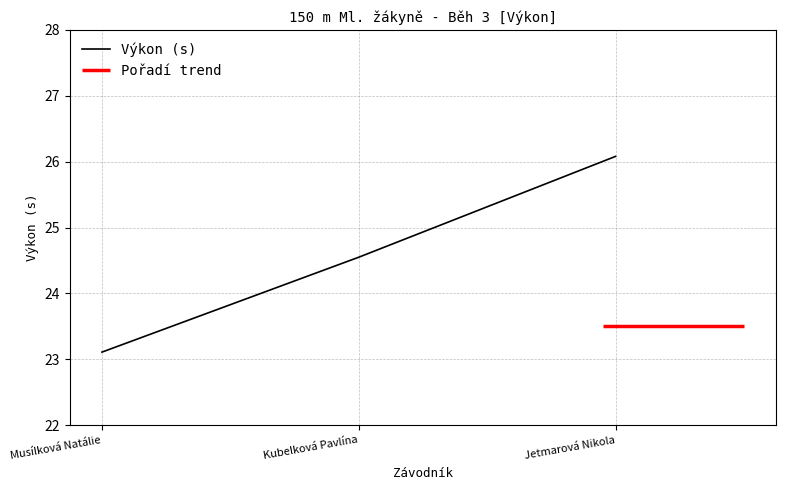

What is the approximate value at Jetmarová Nikola?

26.1